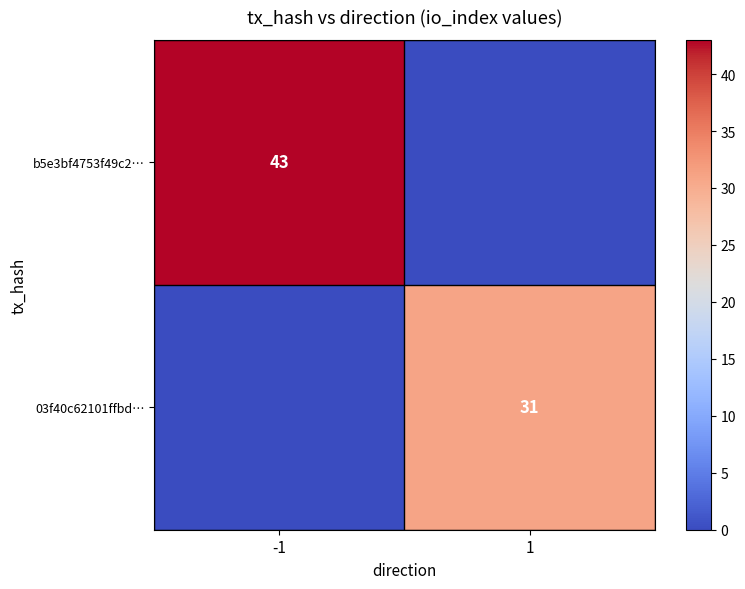

The value of 03f40c62101ffbd… at 1 is 31. True or false?

True